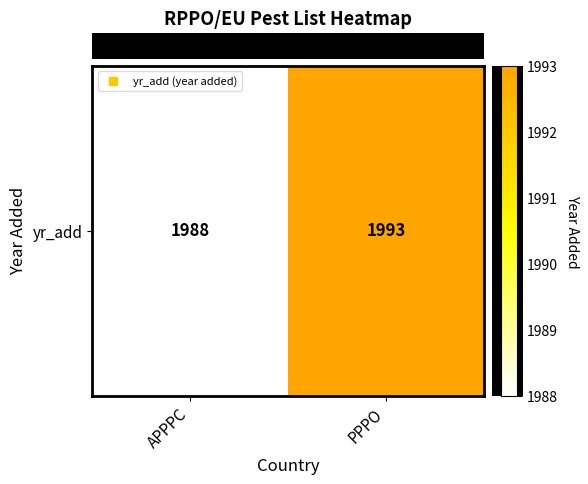

At which category does the chart reach its peak across all series?

PPPO